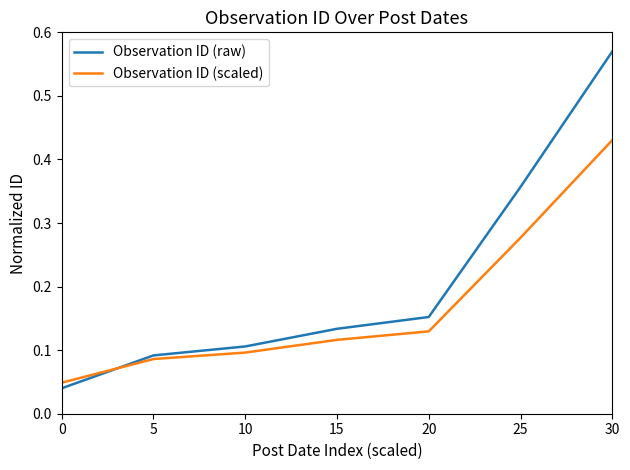

Rank the series at 5 from highest to lowest value.

Observation ID (raw), Observation ID (scaled)